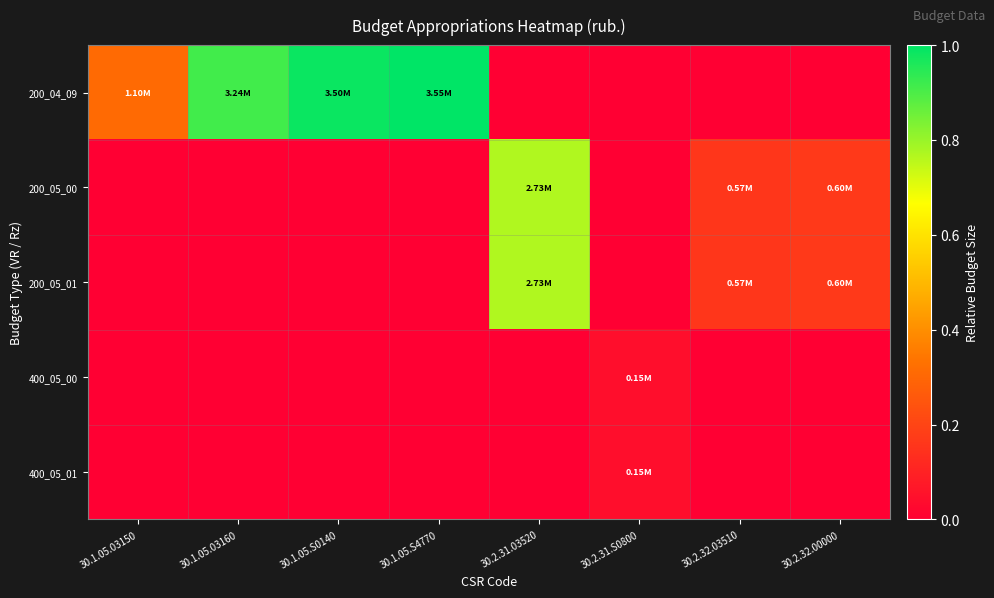

Which series has the largest total across all categories?

200_04_09